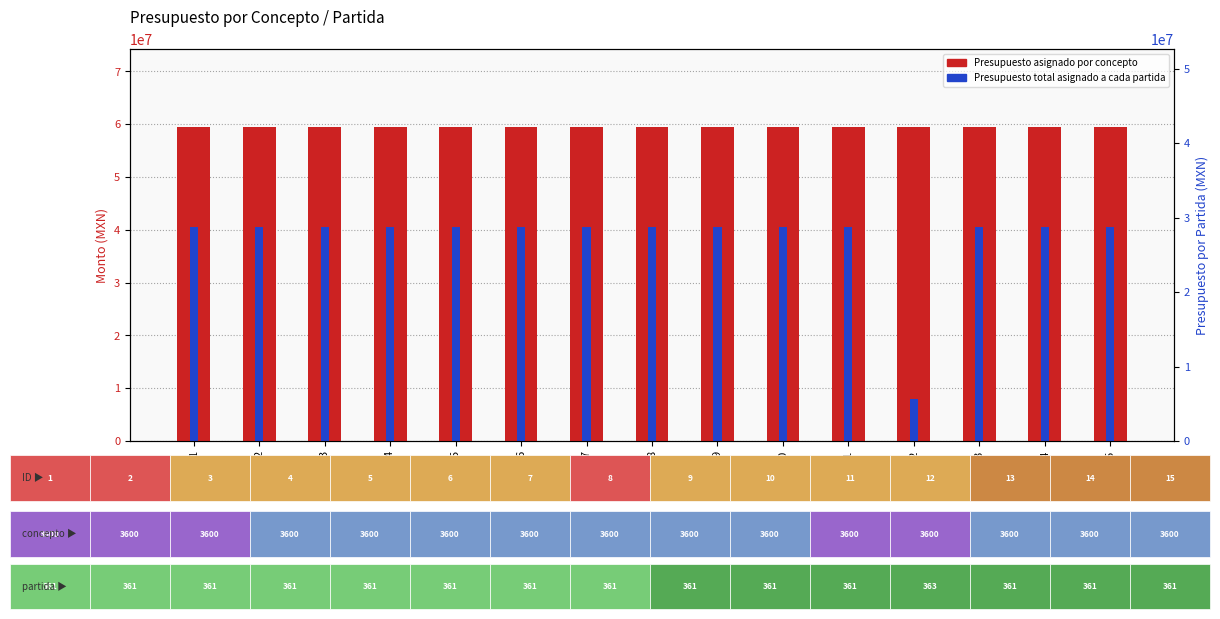

Reading right to left, extract all data points from this chart.

Presupuesto asignado por concepto: 15=59366400	14=59366400	13=59366400	12=59366400	11=59366400	10=59366400	9=59366400	8=59366400	7=59366400	6=59366400	5=59366400	4=59366400	3=59366400	2=59366400	1=59366400
Presupuesto total asignado a cada partida: 15=40500000	14=40500000	13=40500000	12=7925000	11=40500000	10=40500000	9=40500000	8=40500000	7=40500000	6=40500000	5=40500000	4=40500000	3=40500000	2=40500000	1=40500000